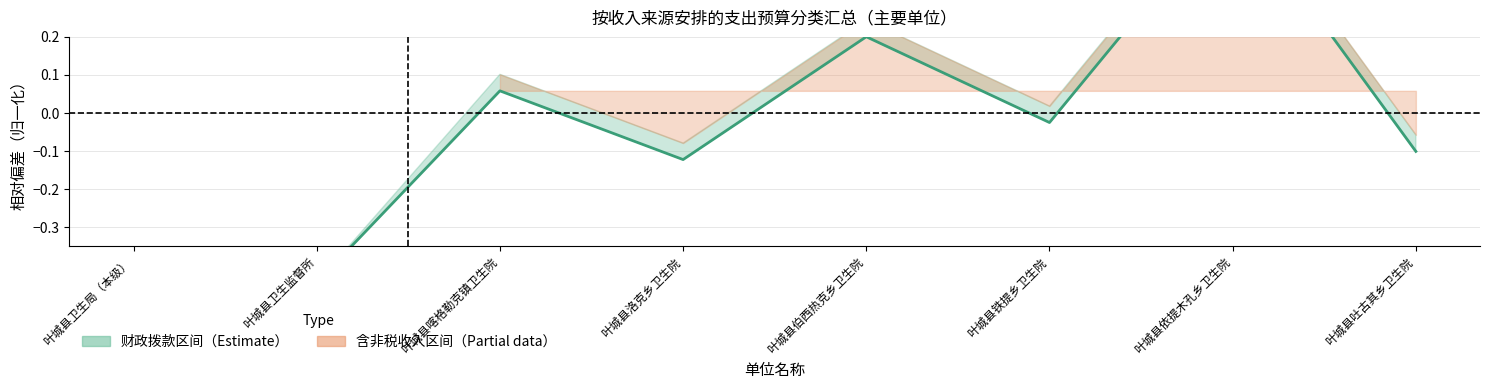

What is the maximum value shown in the chart?

0.6